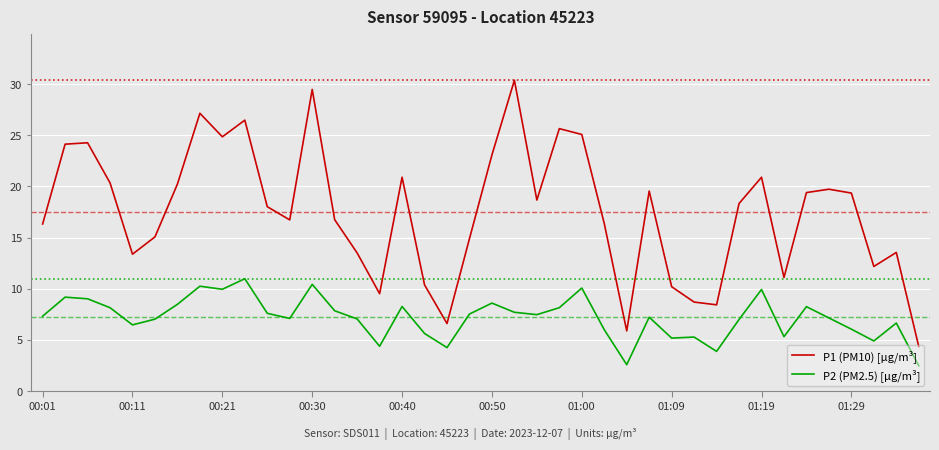

At how many categories does at least one series exceed 13?

30